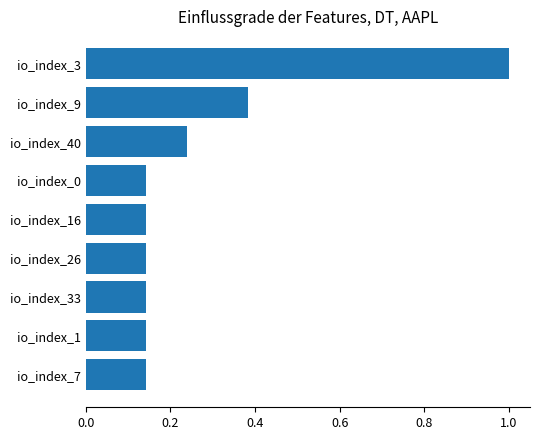

What is the maximum value shown in the chart?

1.0